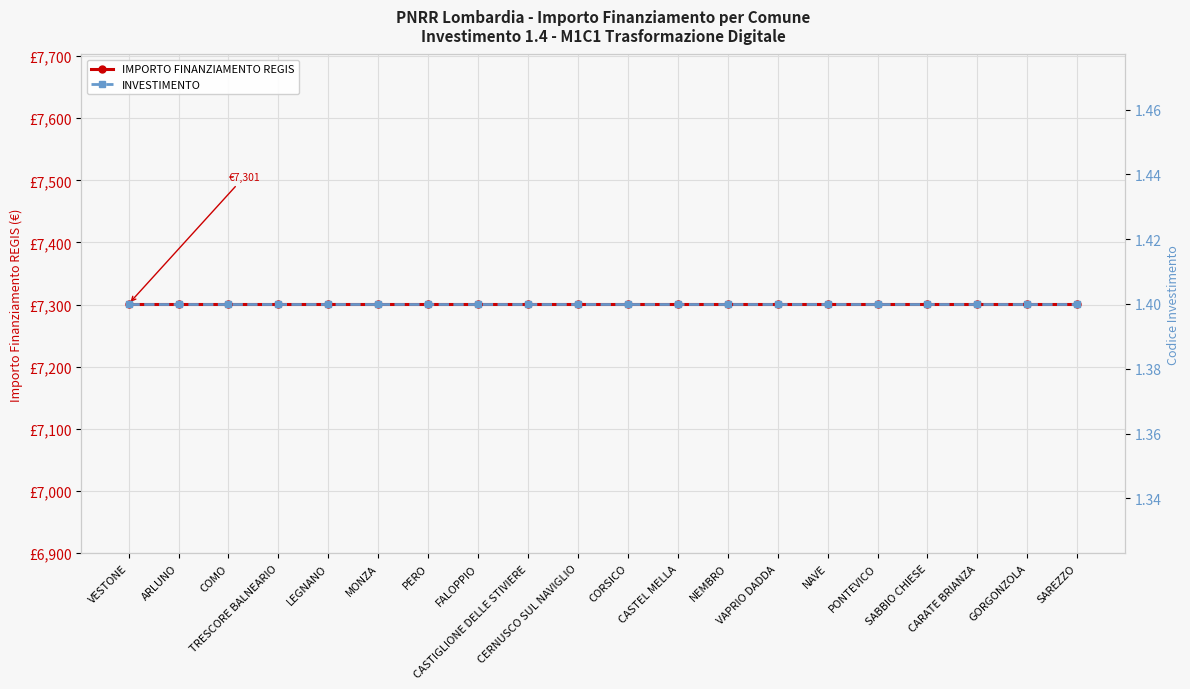

At which category is the sum across all series the highest?

VESTONE